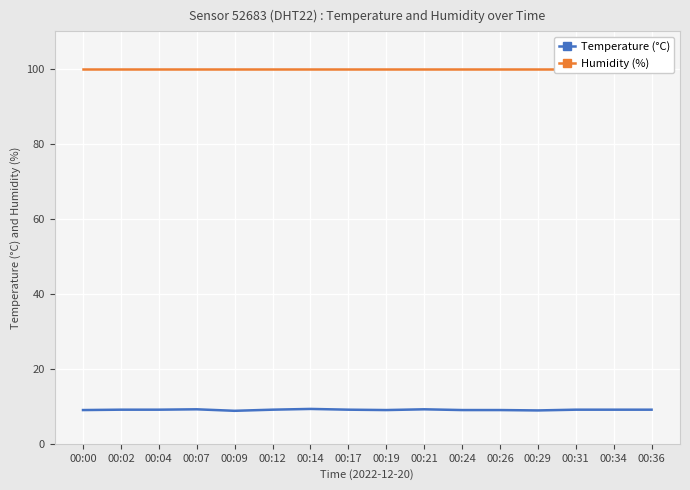

How many interior local valleys does the Temperature (°C) series have?

3